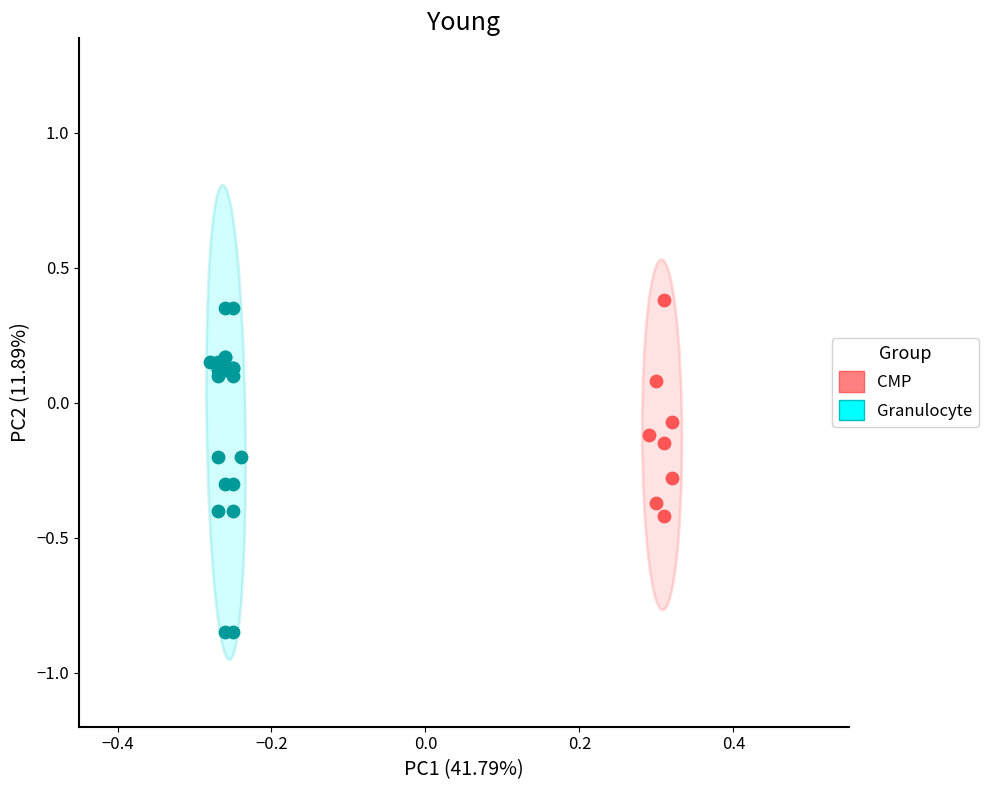

What are all the series names shown in the legend?

CMP, Granulocyte